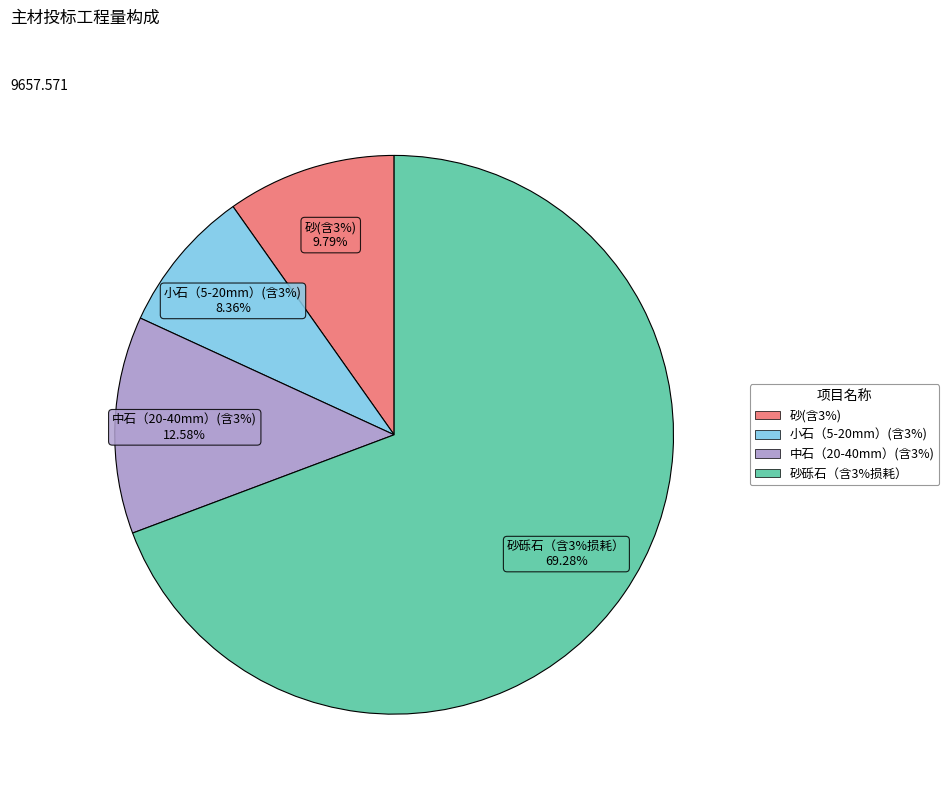

To the nearest percent, what percentage of the pie is 砂(含3%)?

10%